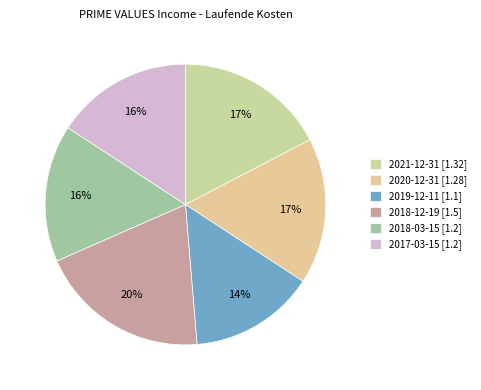

How many slices are in this pie chart?

6